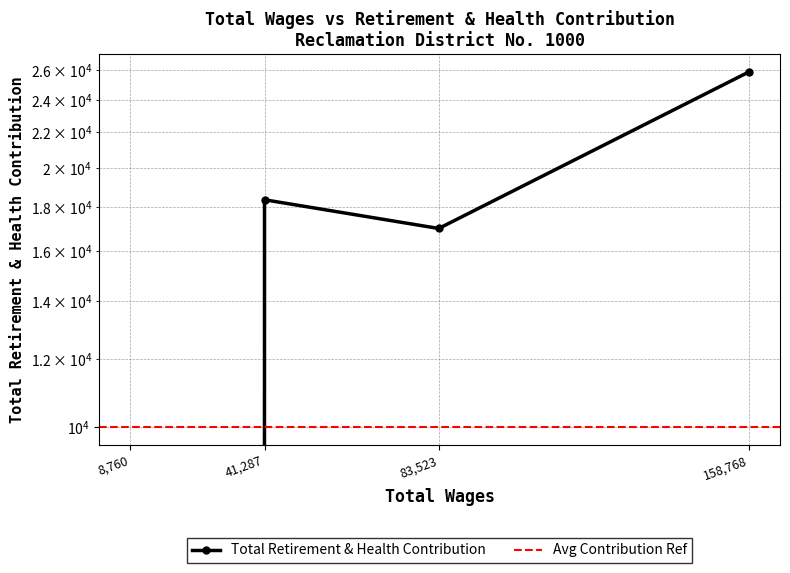

What is the sum of all values?

61262